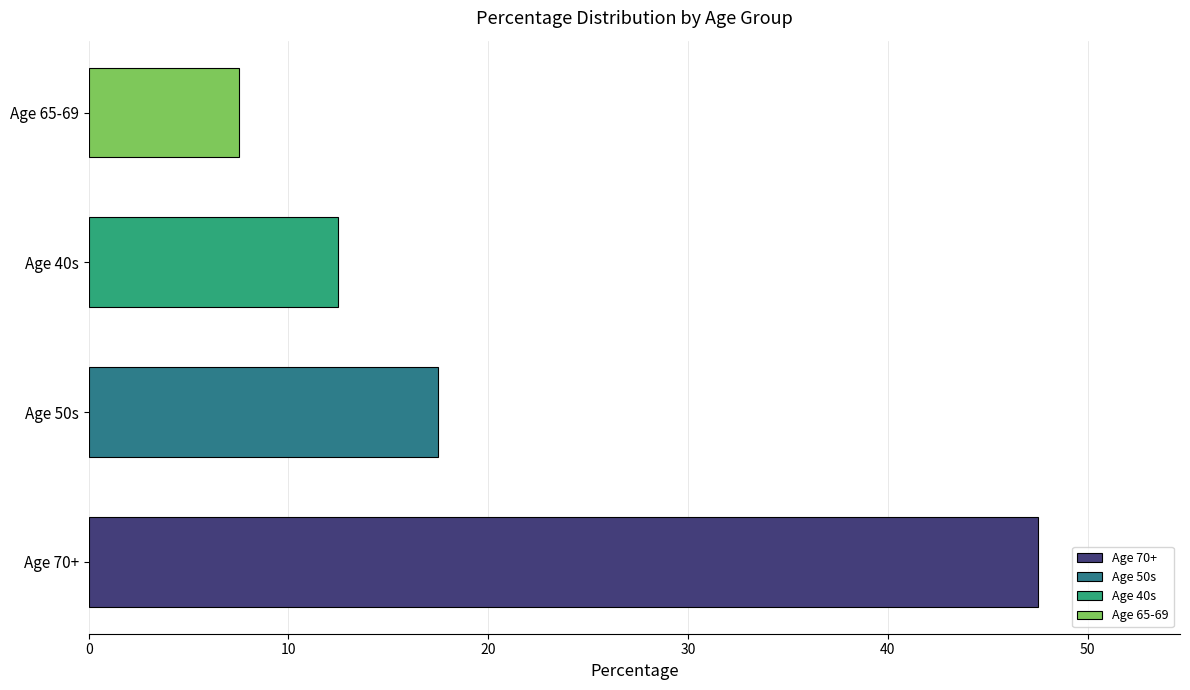

Reading bottom to top, extract all data points from this chart.

Age 70+=47.5	Age 50s=17.5	Age 40s=12.5	Age 65-69=7.5